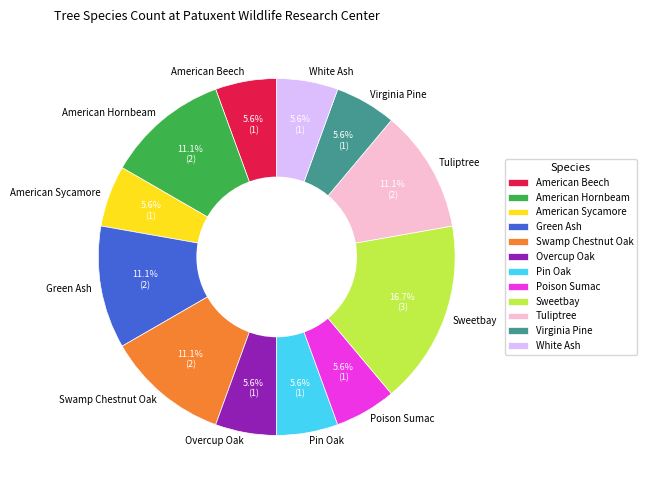

Approximately how many times larger is the value at American Beech compared to Tuliptree?

0.5